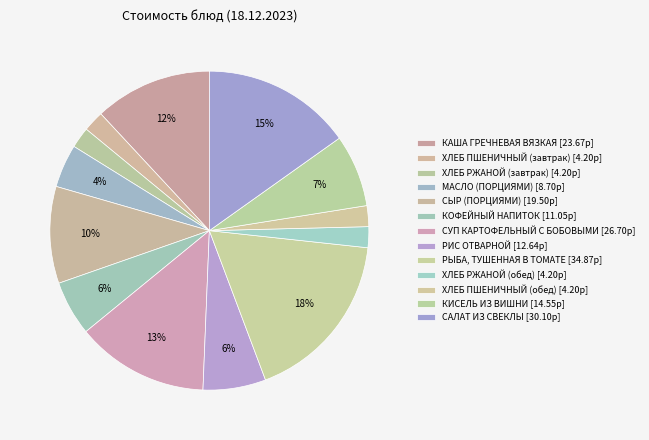

How much of the chart is everything except ХЛЕБ ПШЕНИЧНЫЙ (завтрак)?

97.9%